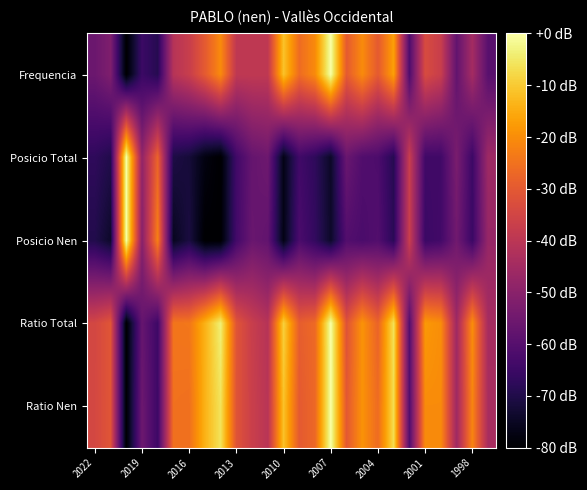

Reading left to right, what are all the values shown in this chart?

Frequencia: -55.8	-52.1	-80.0	-65.1	-68.8	-40.9	-37.2	-29.8	-20.5	-39.1	-39.1	-39.1	-11.2	-26.0	-20.5	0.0	-29.8	-20.5	-29.8	-16.7	-61.4	-33.5	-37.2	-57.7	-44.7	-59.5
Posicio Total: -67.3	-69.7	0.0	-48.3	-27.7	-70.5	-72.1	-77.6	-80.0	-64.2	-57.0	-55.4	-76.8	-64.2	-67.3	-74.5	-56.2	-61.0	-61.8	-68.9	-37.2	-64.2	-64.2	-53.1	-65.0	-45.9
Posicio Nen: -69.6	-74.1	0.0	-50.4	-22.2	-75.6	-71.1	-80.0	-80.0	-63.7	-56.3	-57.8	-77.0	-62.2	-66.7	-74.1	-60.7	-62.2	-60.7	-68.1	-37.0	-65.2	-63.7	-54.8	-65.2	-47.4
Ratio Total: -34.7	-30.9	-80.0	-57.0	-64.6	-24.2	-24.0	-14.0	-3.8	-31.1	-37.3	-41.1	-9.0	-29.0	-26.6	0.0	-31.6	-19.0	-27.8	-6.2	-60.5	-18.0	-19.9	-45.8	-19.9	-44.4
Ratio Nen: -34.4	-30.9	-80.0	-55.7	-64.7	-25.0	-25.3	-13.8	-5.9	-31.3	-36.9	-40.6	-11.2	-29.8	-26.9	0.0	-30.3	-19.1	-26.1	-6.9	-60.9	-20.3	-20.3	-45.7	-21.4	-43.8